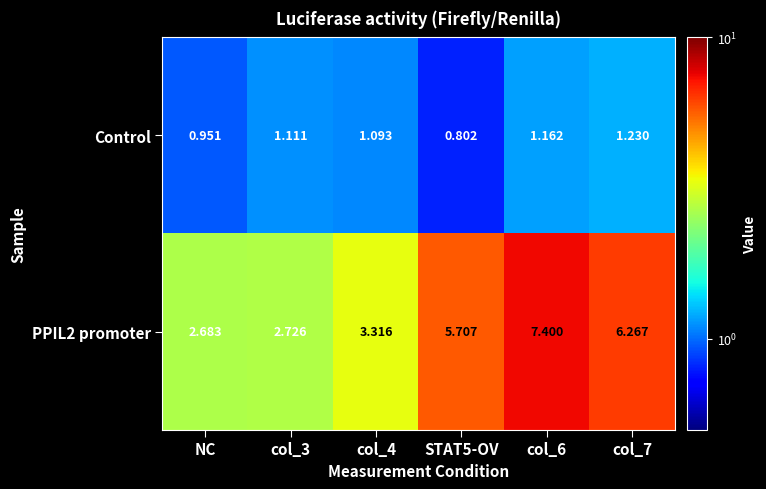

List the series in order of their overall mean, highest first.

PPIL2 promoter, Control